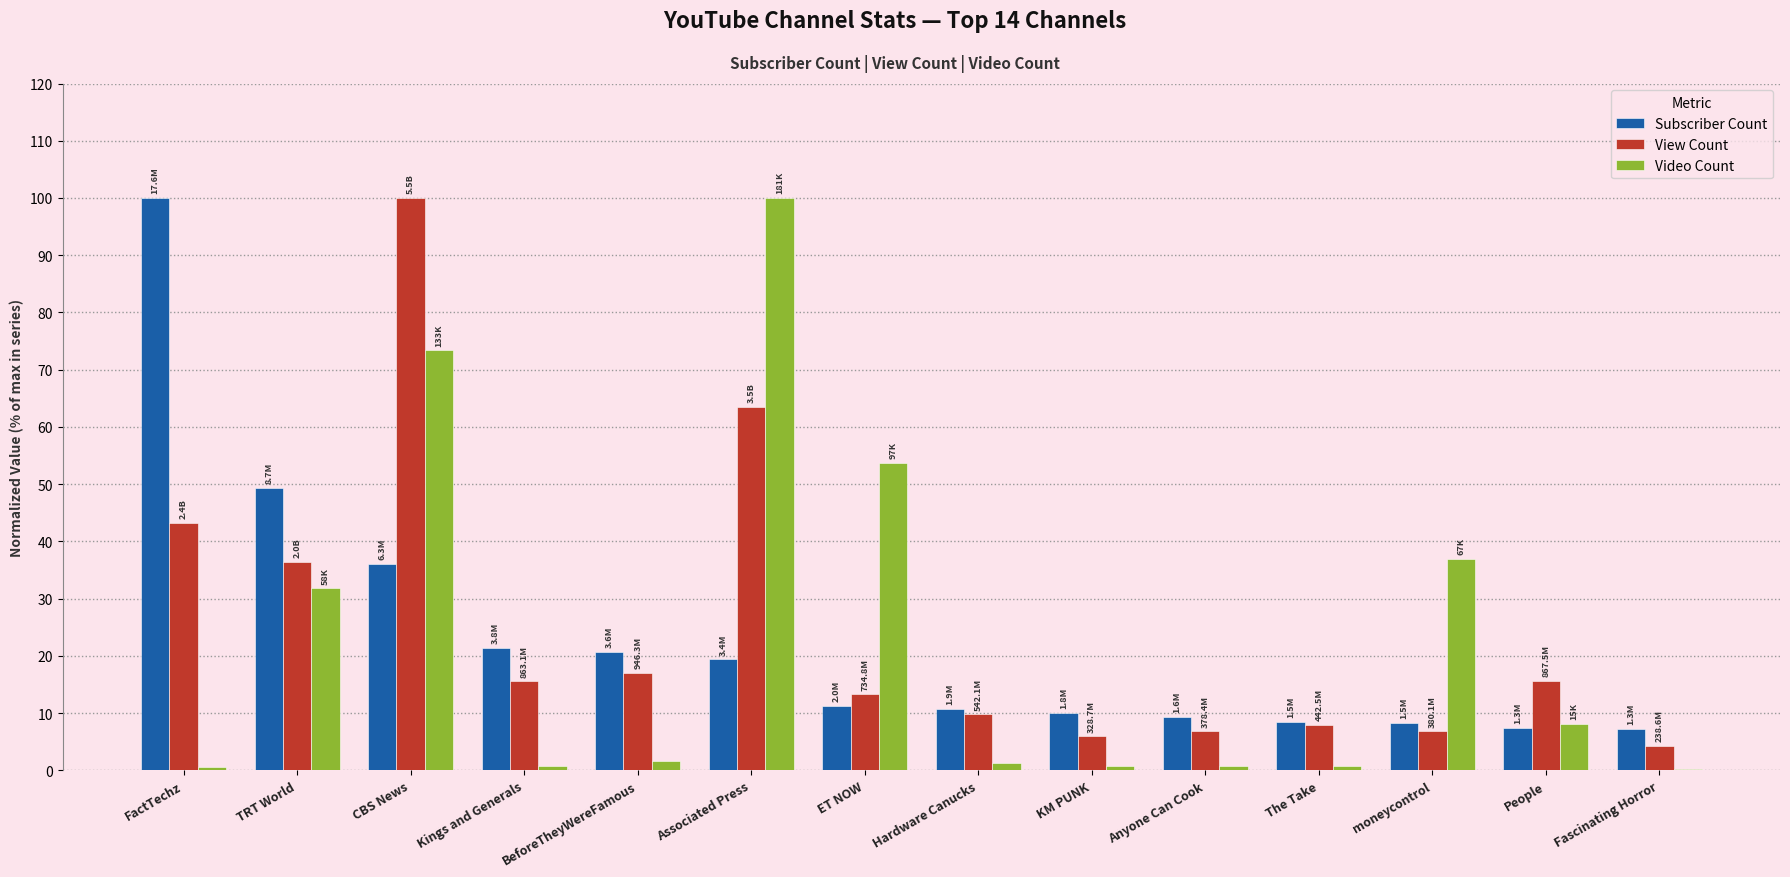

Which series changed the most between FactTechz and BeforeTheyWereFamous?

Subscriber Count